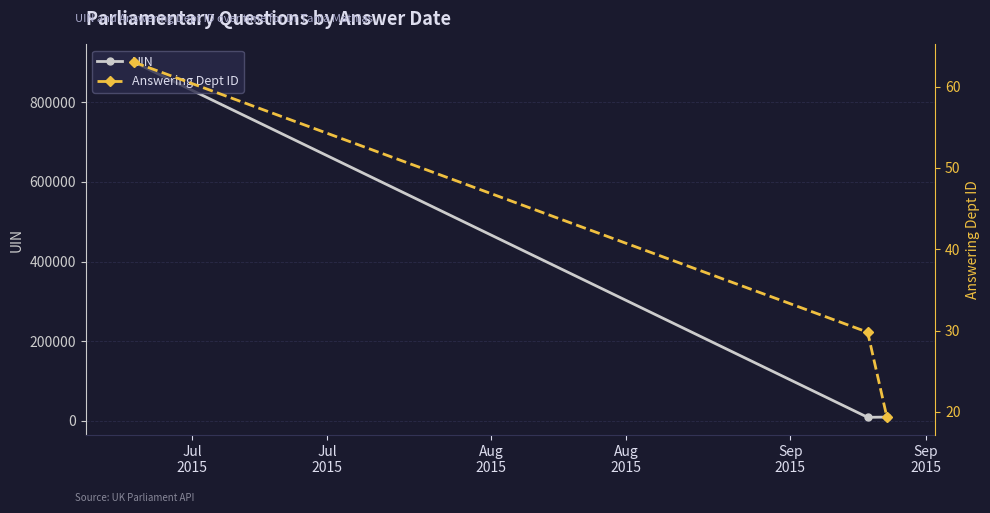

How many values in the UIN series are below 9402?

1